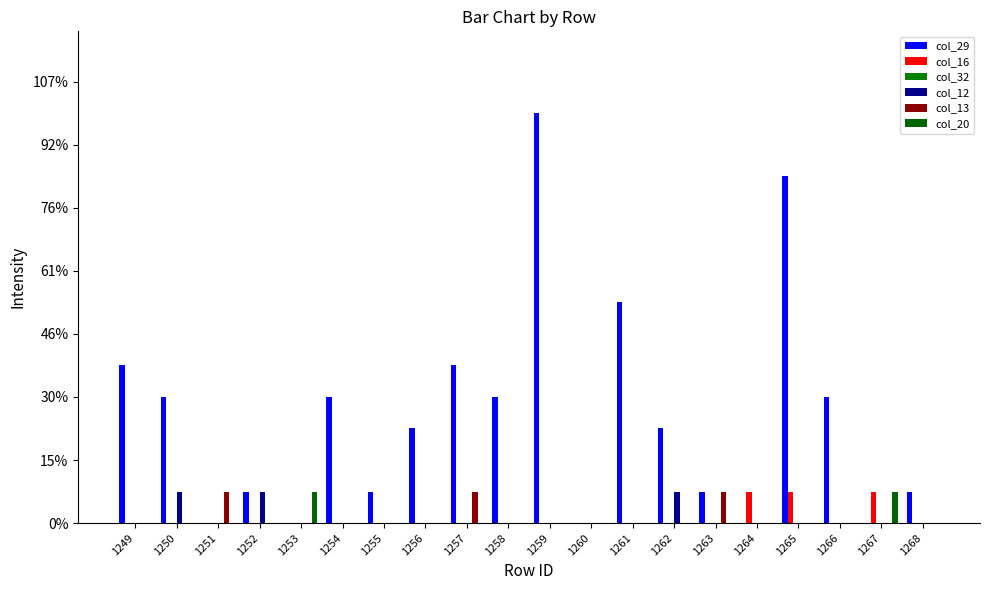

What is the maximum value shown in the chart?

13